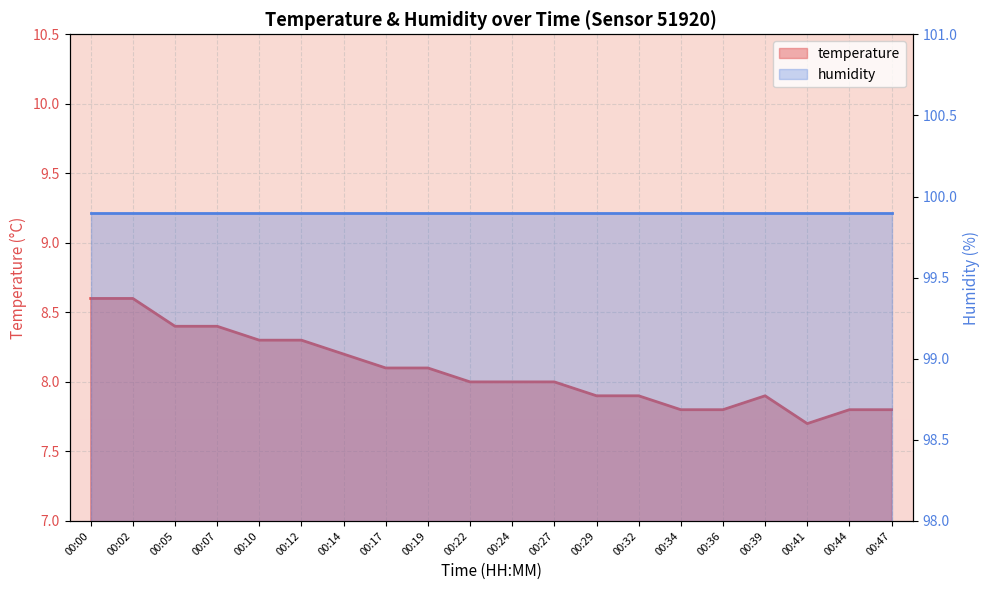

True or false: the data shows 8.3 at 00:12.

True